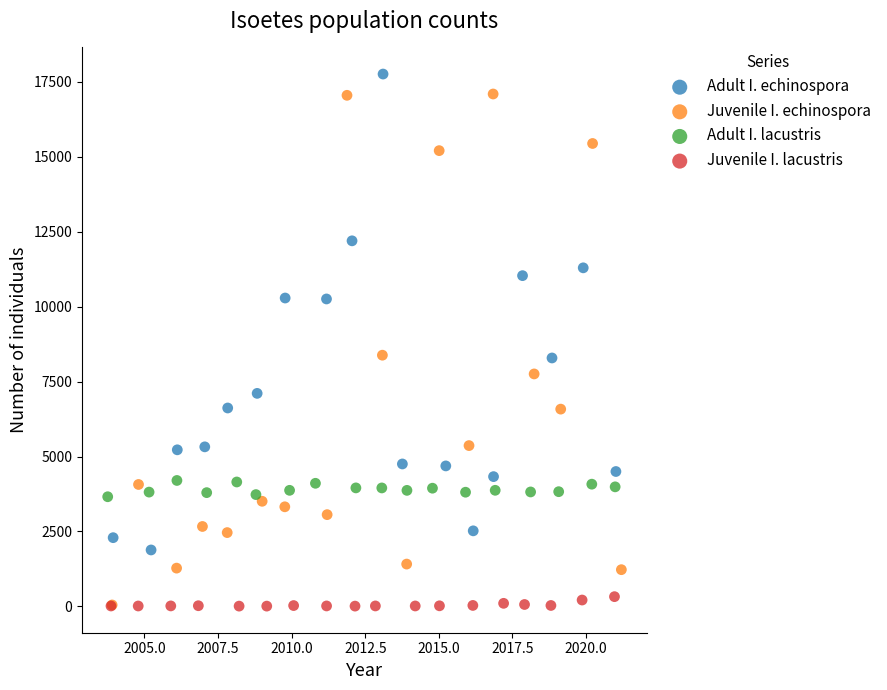

Which series has the largest Y range (max minus min)?

Juvenile I. echinospora